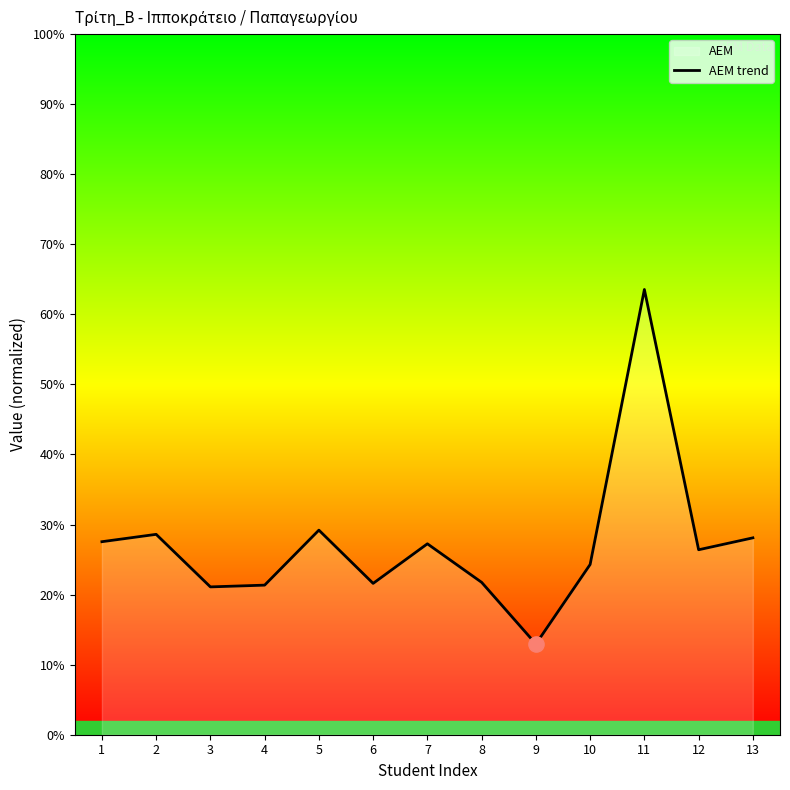

Approximately how many times larger is the value at 5 compared to 1?

1.0